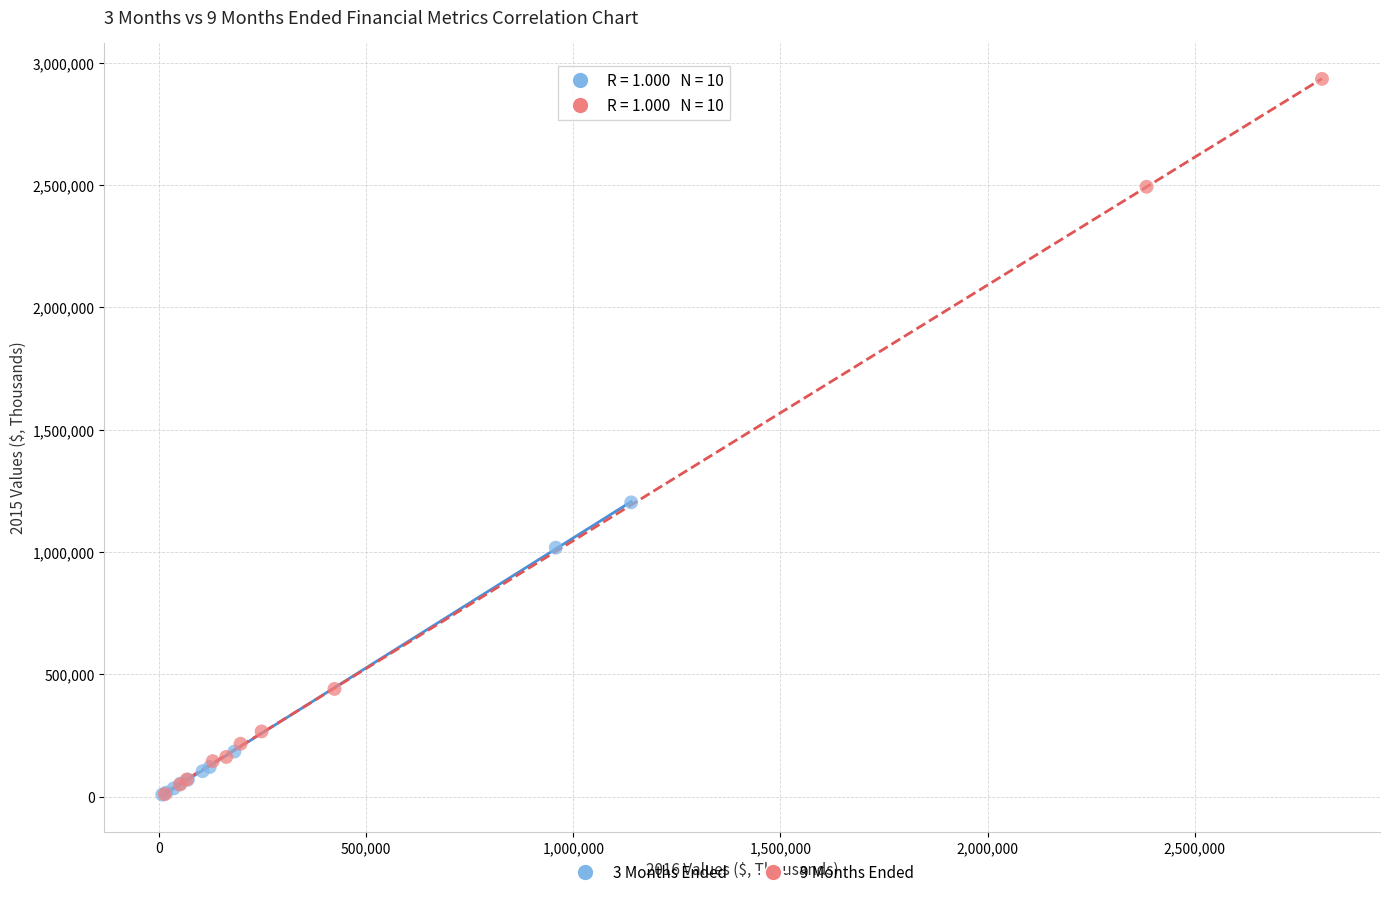

Which series has the largest Y range (max minus min)?

9 Months Ended